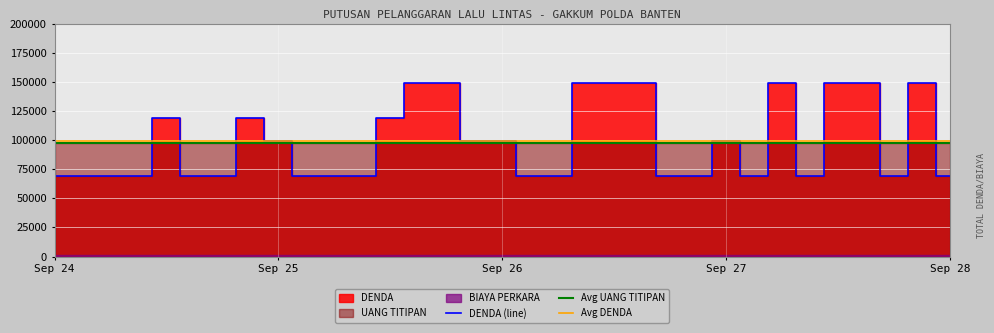

Reading left to right, what are all the values shown in this chart?

DENDA: 69000	69000	69000	69000	119000	69000	69000	119000	99000	69000	69000	69000	119000	149000	149000	99000	99000	69000	69000	149000	149000	149000	69000	69000	99000	69000	149000	69000	149000	149000	69000	149000	69000
BIAYA PERKARA: 1000	1000	1000	1000	1000	1000	1000	1000	1000	1000	1000	1000	1000	1000	1000	1000	1000	1000	1000	1000	1000	1000	1000	1000	1000	1000	1000	1000	1000	1000	1000	1000	1000
UANG TITIPAN: 97560	97560	97560	97560	97560	97560	97560	97560	97560	97560	97560	97560	97560	97560	97560	97560	97560	97560	97560	97560	97560	97560	97560	97560	97560	97560	97560	97560	97560	97560	97560	97560	97560